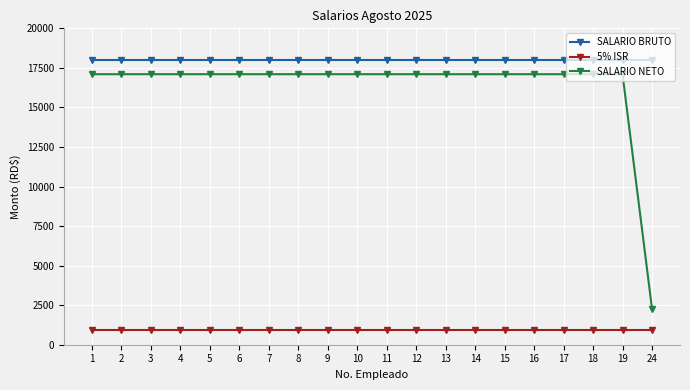

Rank the series at 18 from highest to lowest value.

SALARIO BRUTO, SALARIO NETO, 5% ISR